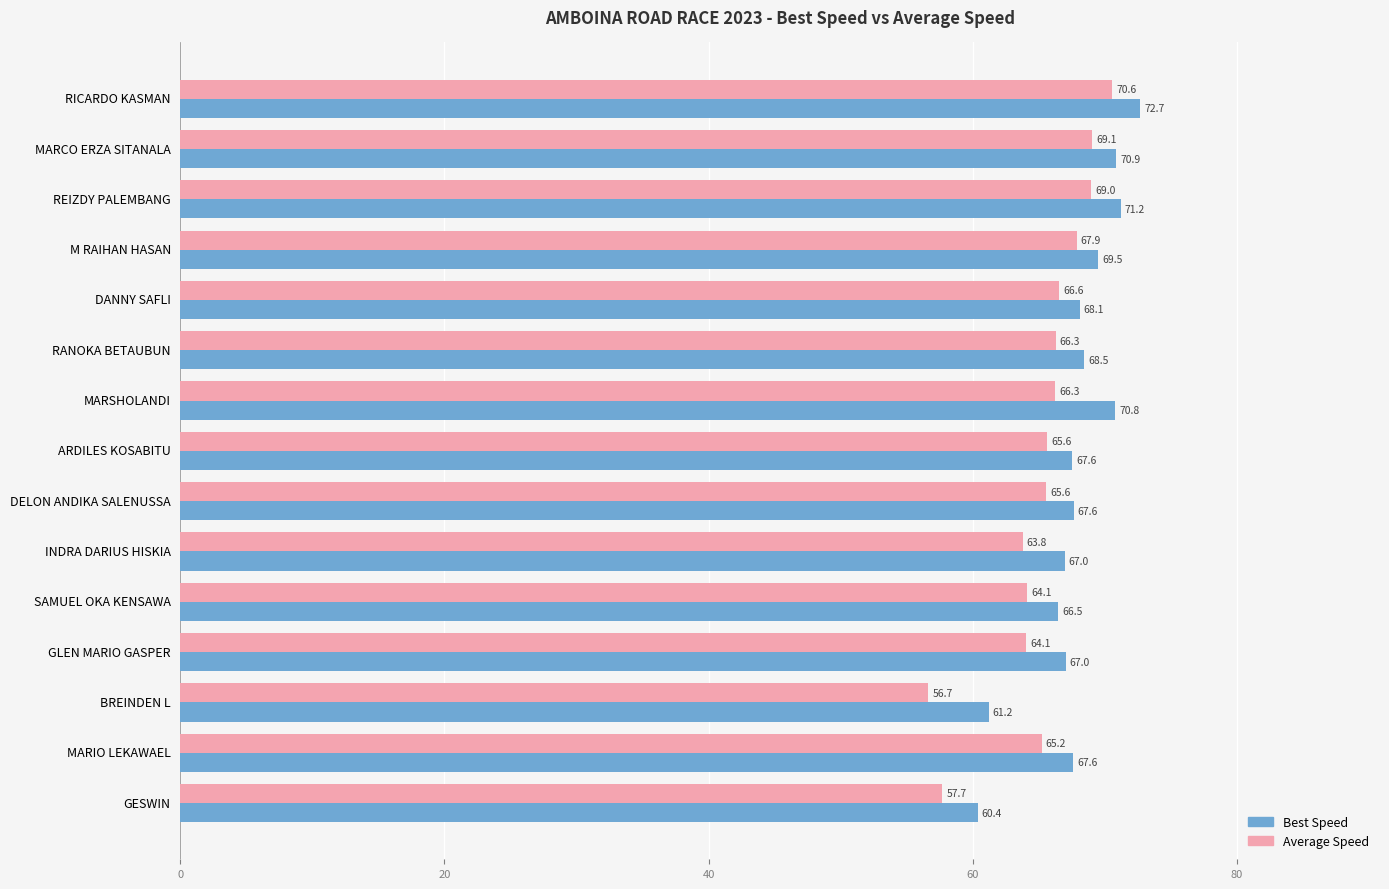

Which series has the largest total across all categories?

Best Speed